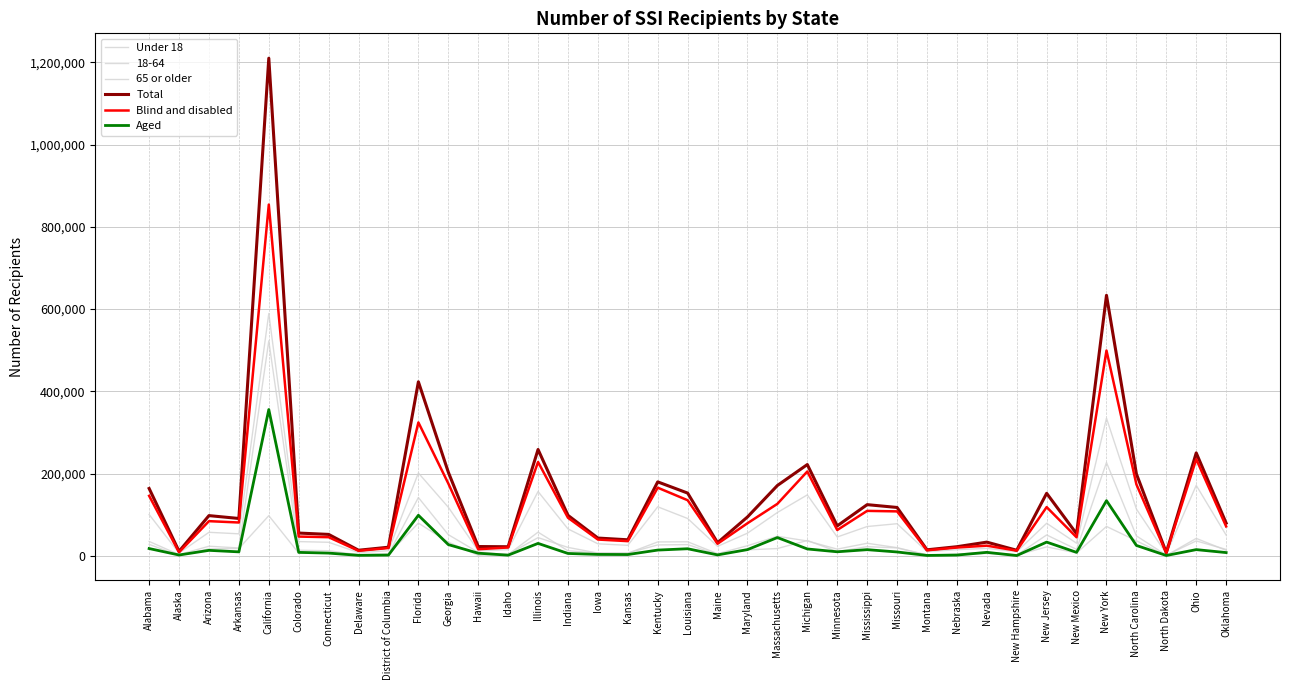

At which category does the chart reach its minimum across all series?

New Hampshire